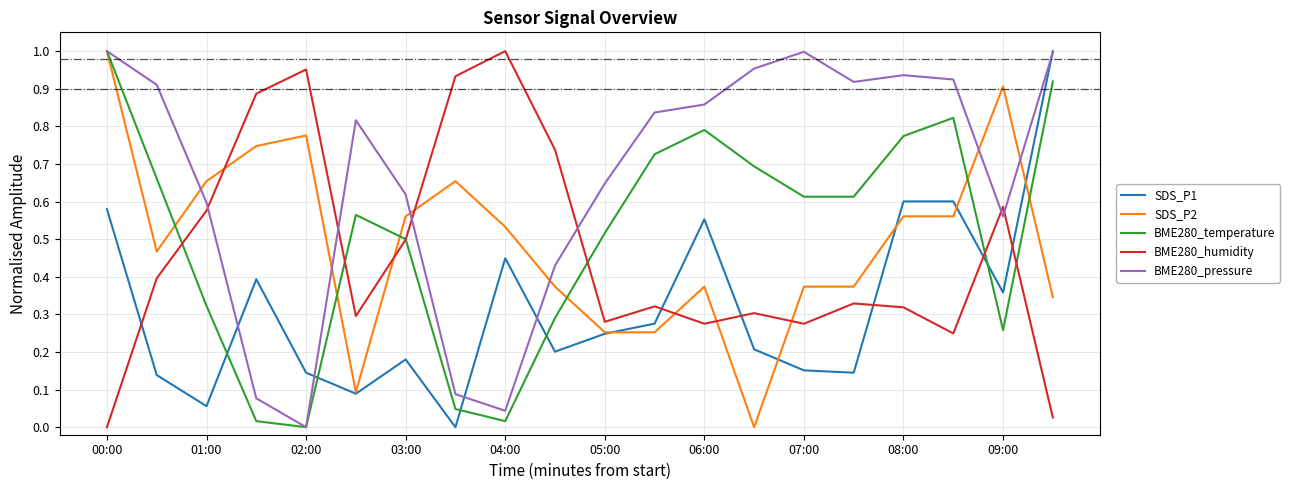

Which series has the largest total across all categories?

BME280_pressure